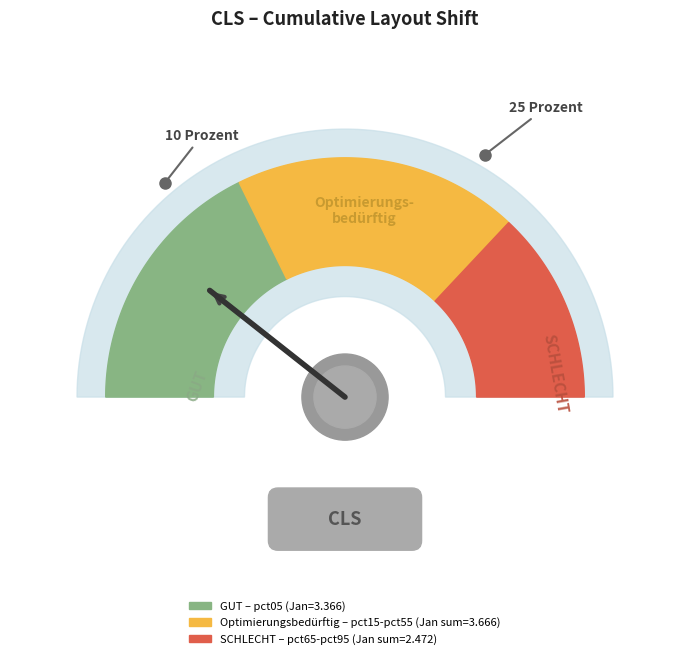

Does pct55 represent more than half of the total?

No